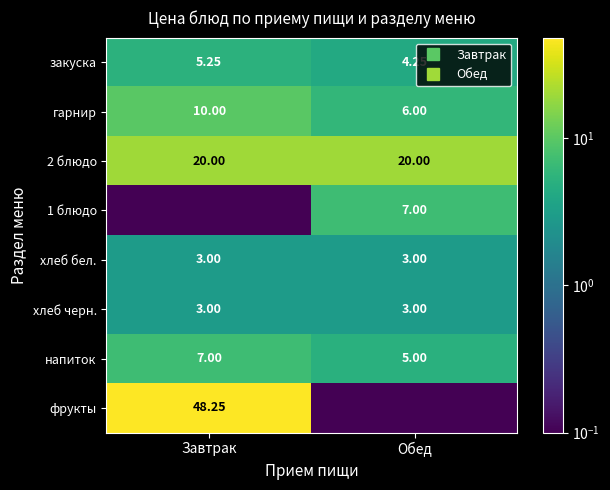

What is the average value of the гарнир series?

8.0